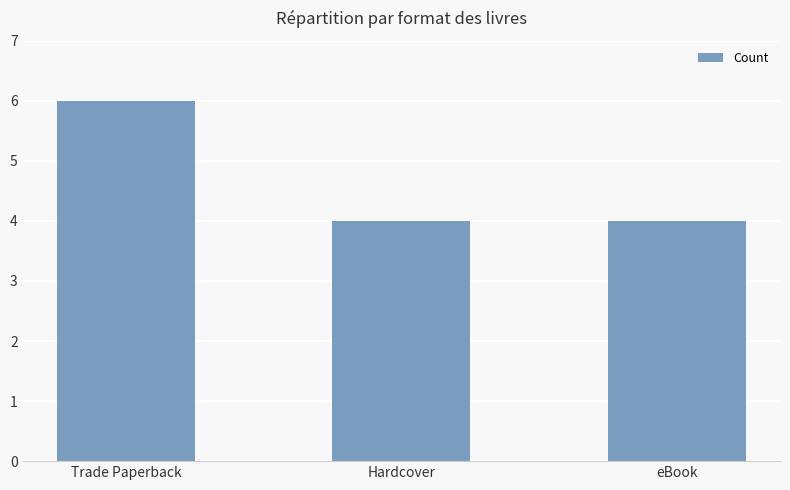

Reading left to right, what are all the values shown in this chart?

6	4	4